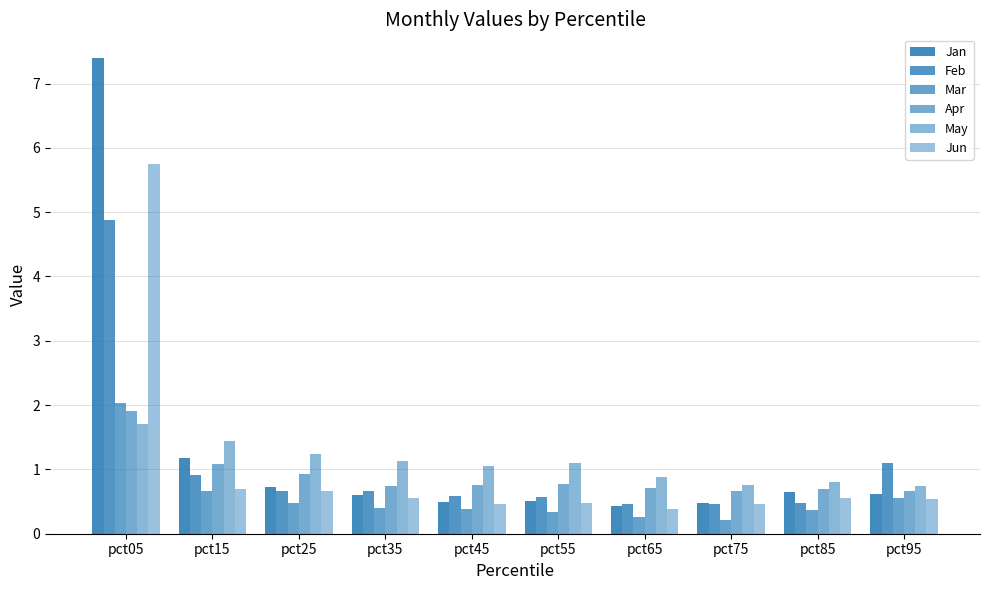

At which category is the sum across all series the highest?

pct05